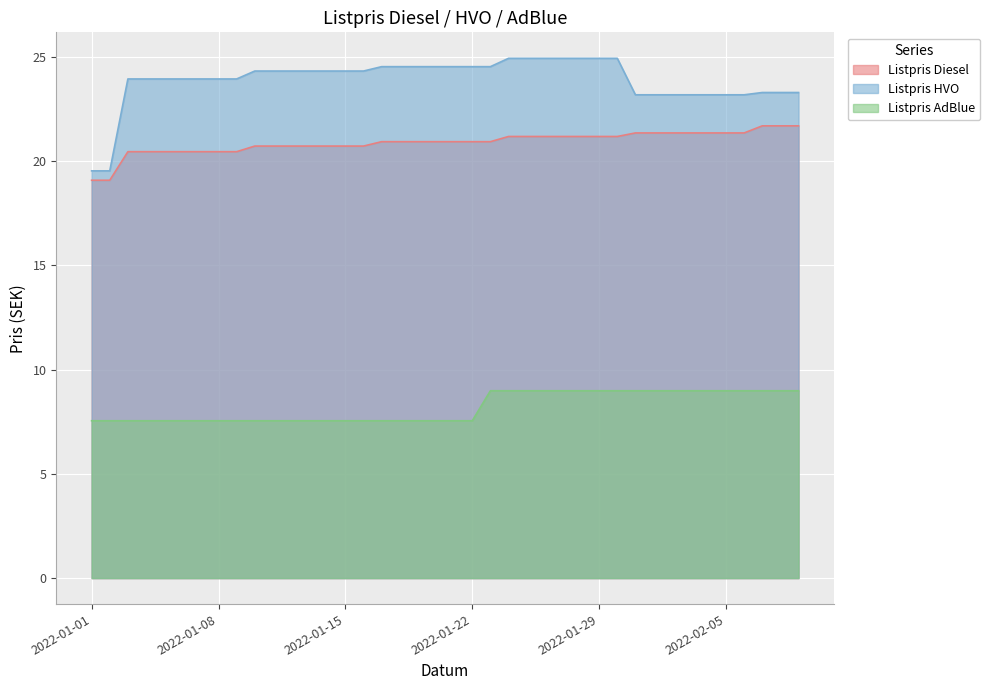

Reading left to right, what are all the values shown in this chart?

Listpris Diesel: 2022-01-01=19.1	2022-01-02=19.1	2022-01-03=20.5	2022-01-04=20.5	2022-01-05=20.5	2022-01-06=20.5	2022-01-07=20.5	2022-01-08=20.5	2022-01-09=20.5	2022-01-10=20.7	2022-01-11=20.7	2022-01-12=20.7	2022-01-13=20.7	2022-01-14=20.7	2022-01-15=20.7	2022-01-16=20.7	2022-01-17=20.9	2022-01-18=20.9	2022-01-19=20.9	2022-01-20=20.9	2022-01-21=20.9	2022-01-22=20.9	2022-01-23=20.9	2022-01-24=21.2	2022-01-25=21.2	2022-01-26=21.2	2022-01-27=21.2	2022-01-28=21.2	2022-01-29=21.2	2022-01-30=21.2	2022-01-31=21.4	2022-02-01=21.4	2022-02-02=21.4	2022-02-03=21.4	2022-02-04=21.4	2022-02-05=21.4	2022-02-06=21.4	2022-02-07=21.7	2022-02-08=21.7	2022-02-09=21.7
Listpris HVO: 2022-01-01=19.5	2022-01-02=19.5	2022-01-03=23.9	2022-01-04=23.9	2022-01-05=23.9	2022-01-06=23.9	2022-01-07=23.9	2022-01-08=23.9	2022-01-09=23.9	2022-01-10=24.3	2022-01-11=24.3	2022-01-12=24.3	2022-01-13=24.3	2022-01-14=24.3	2022-01-15=24.3	2022-01-16=24.3	2022-01-17=24.5	2022-01-18=24.5	2022-01-19=24.5	2022-01-20=24.5	2022-01-21=24.5	2022-01-22=24.5	2022-01-23=24.5	2022-01-24=24.9	2022-01-25=24.9	2022-01-26=24.9	2022-01-27=24.9	2022-01-28=24.9	2022-01-29=24.9	2022-01-30=24.9	2022-01-31=23.2	2022-02-01=23.2	2022-02-02=23.2	2022-02-03=23.2	2022-02-04=23.2	2022-02-05=23.2	2022-02-06=23.2	2022-02-07=23.3	2022-02-08=23.3	2022-02-09=23.3
Listpris AdBlue: 2022-01-01=7.5	2022-01-02=7.5	2022-01-03=7.5	2022-01-04=7.5	2022-01-05=7.5	2022-01-06=7.5	2022-01-07=7.5	2022-01-08=7.5	2022-01-09=7.5	2022-01-10=7.5	2022-01-11=7.5	2022-01-12=7.5	2022-01-13=7.5	2022-01-14=7.5	2022-01-15=7.5	2022-01-16=7.5	2022-01-17=7.5	2022-01-18=7.5	2022-01-19=7.5	2022-01-20=7.5	2022-01-21=7.5	2022-01-22=7.5	2022-01-23=9.0	2022-01-24=9.0	2022-01-25=9.0	2022-01-26=9.0	2022-01-27=9.0	2022-01-28=9.0	2022-01-29=9.0	2022-01-30=9.0	2022-01-31=9.0	2022-02-01=9.0	2022-02-02=9.0	2022-02-03=9.0	2022-02-04=9.0	2022-02-05=9.0	2022-02-06=9.0	2022-02-07=9.0	2022-02-08=9.0	2022-02-09=9.0